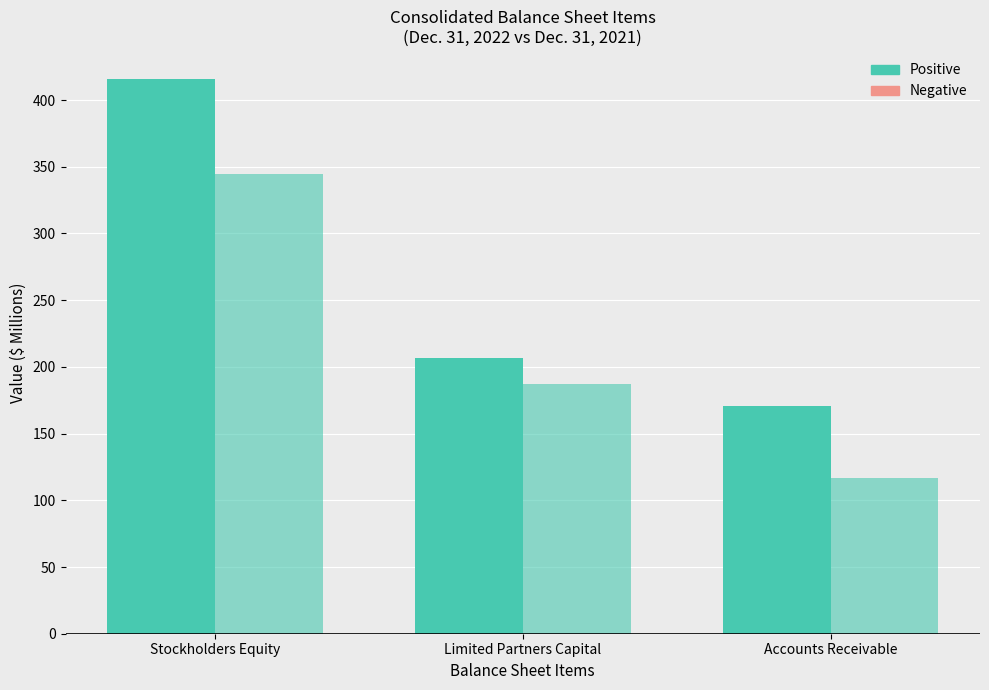

Reading right to left, list all the values displayed in this chart.

Dec. 31, 2022 (Positive): 170.8	207.0	416.0
Dec. 31, 2022 (Negative): 0.0	0.0	0.0
Dec. 31, 2021 (Positive): 116.9	187.4	344.7
Dec. 31, 2021 (Negative): 0.0	0.0	0.0